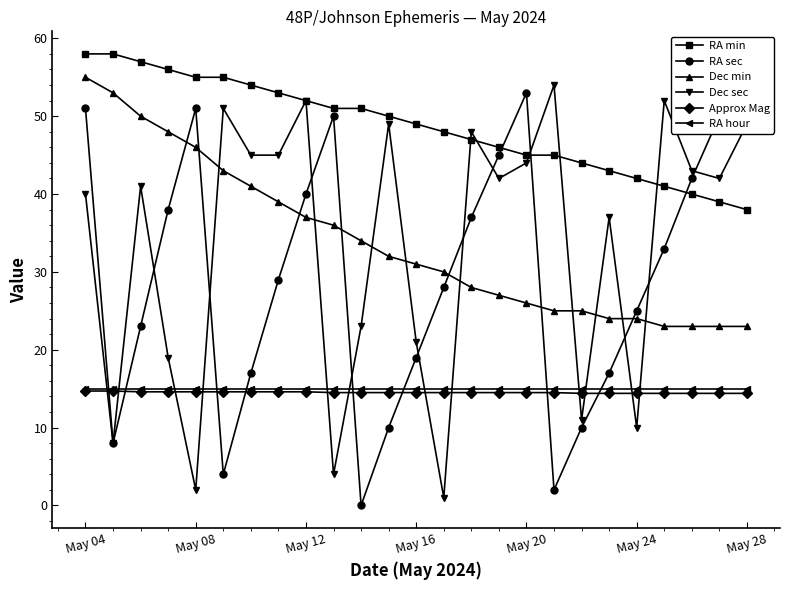

Is it true that RA hour equals 5.4 at May 12?

False